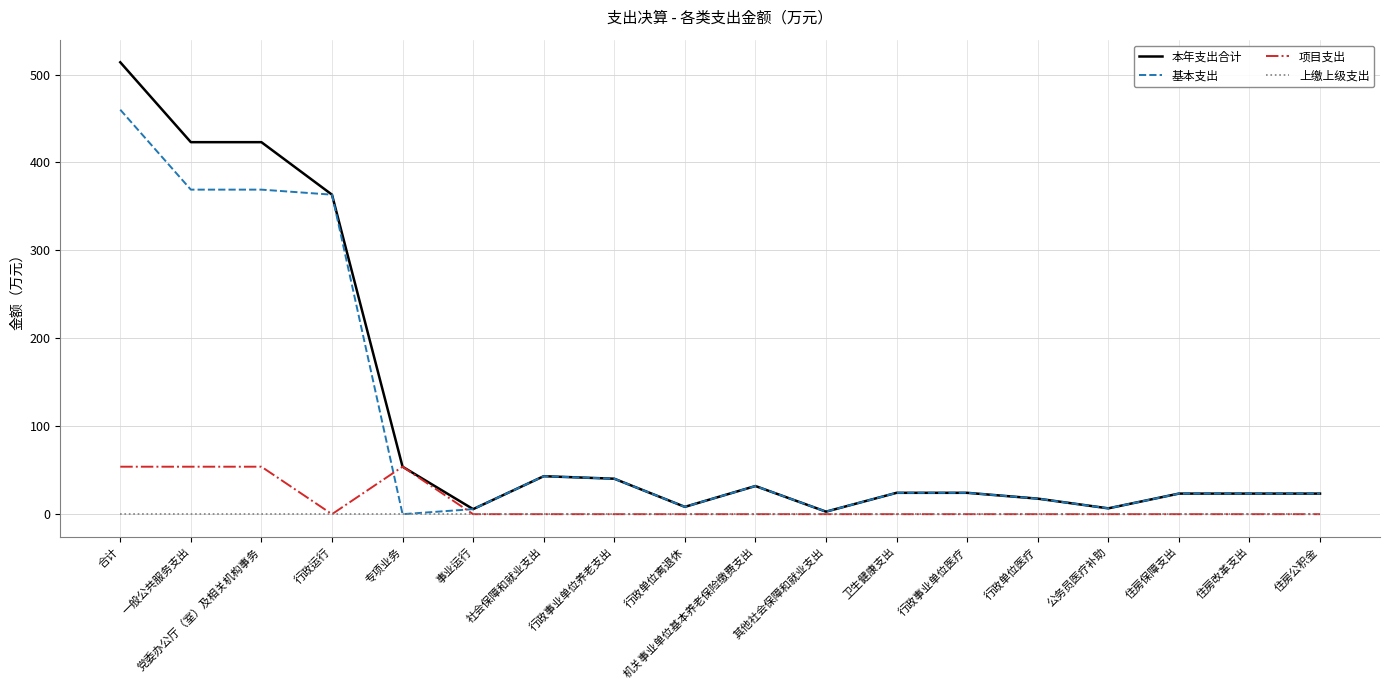

Rank the series by their maximum value, from lowest to highest.

上缴上级支出, 项目支出, 基本支出, 本年支出合计